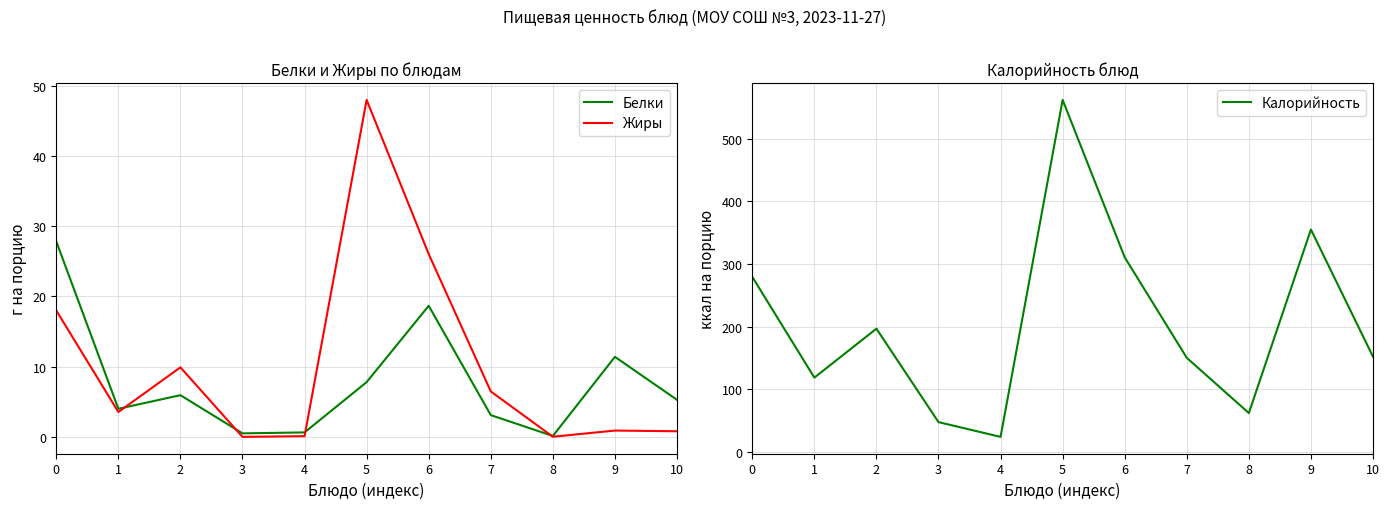

Between 1 and 7, which is larger?

1